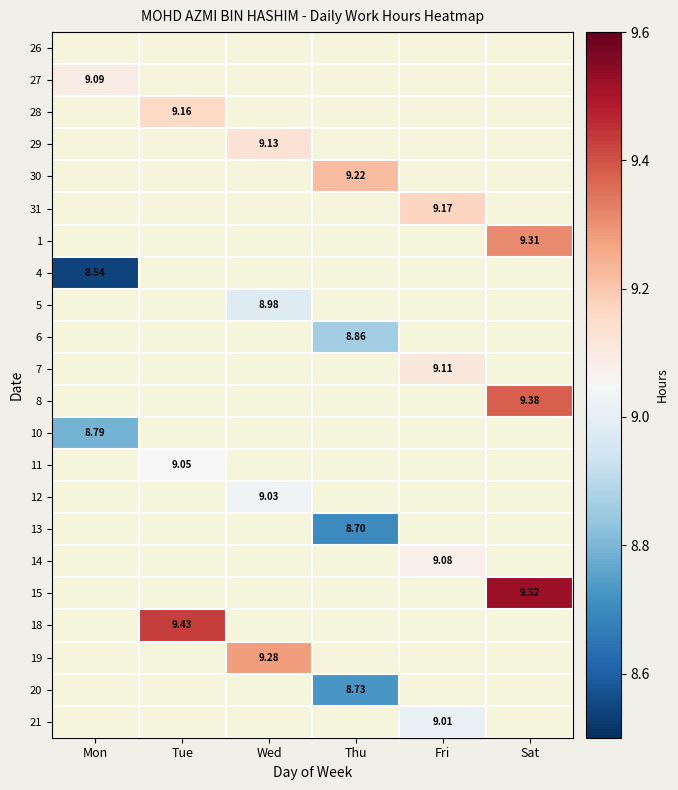

Is the value of 8 at Sat greater than the value of 27 at Mon?

Yes